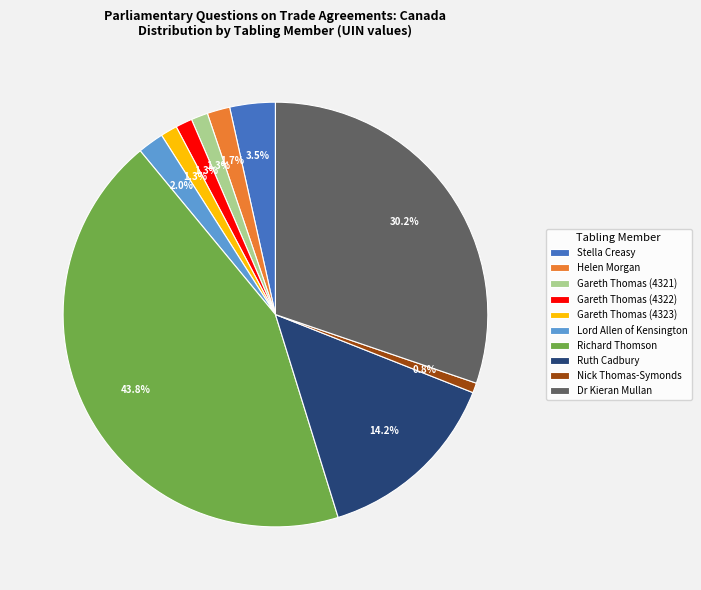

What percentage is NOT represented by Gareth Thomas (4321)?

98.7%